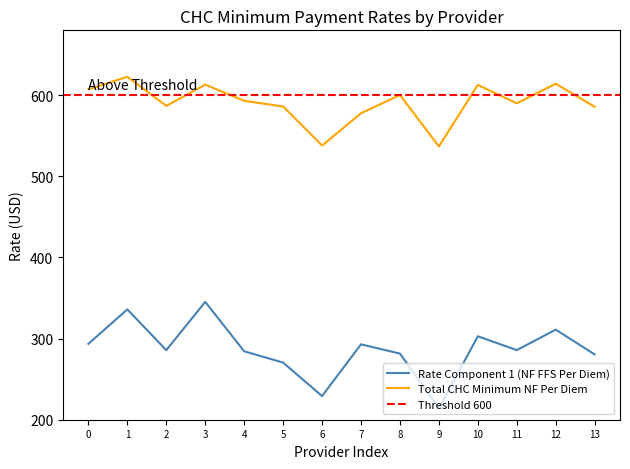

The value of Rate Component 1 (NF FFS Per Diem) at 7 is 292.9. True or false?

True